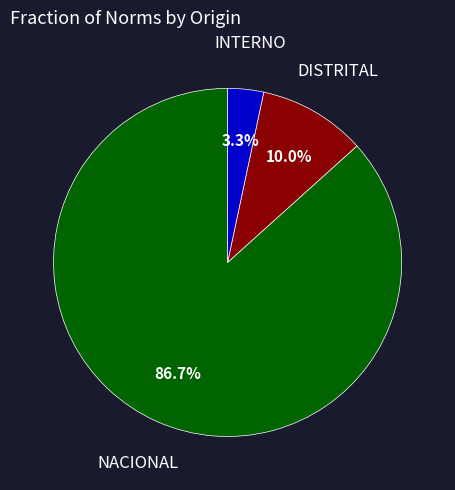

How many segments does this pie chart have?

3